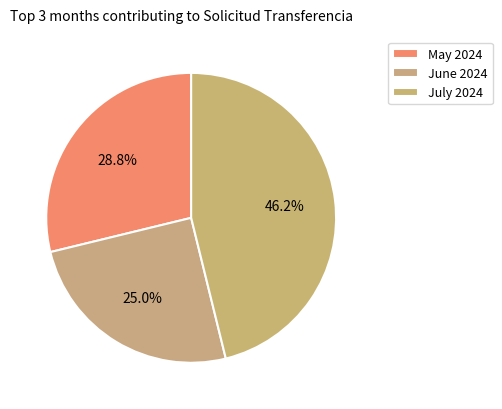

How many slices are in this pie chart?

3